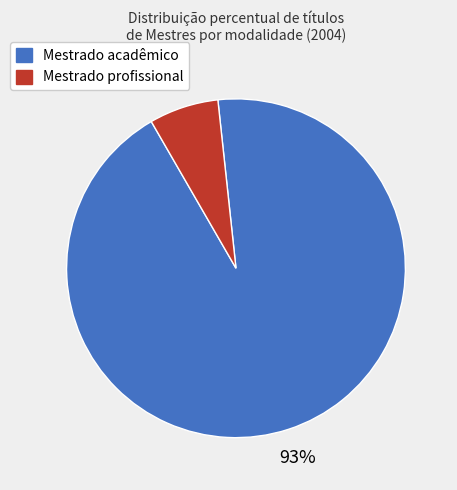

How many slices are in this pie chart?

2